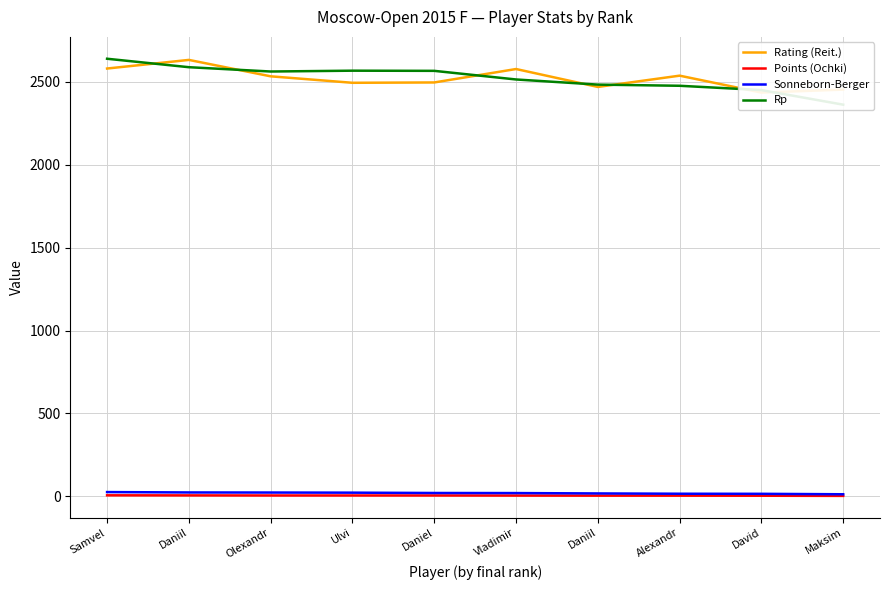

How many lines are shown in the chart?

4